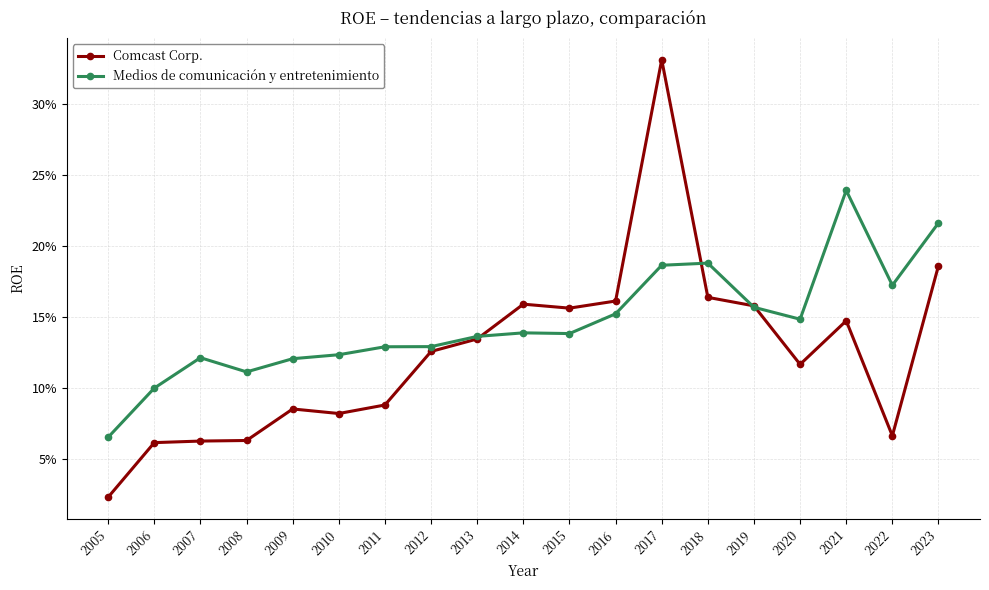

What is the difference between the maximum and minimum values in the Comcast Corp. series?

0.3